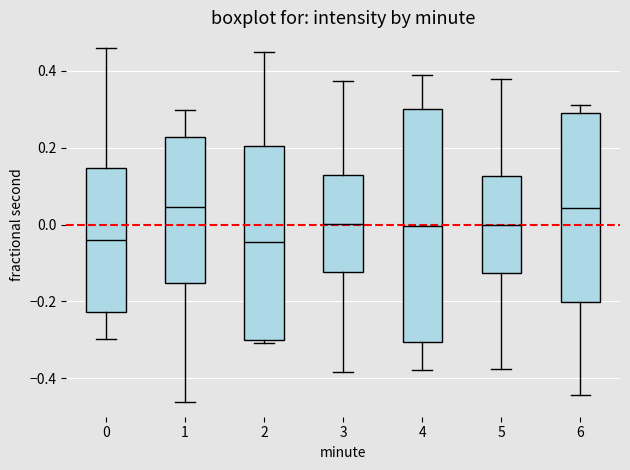

Comparing the boxes themselves (not the whiskers), which one is the tallest?

4